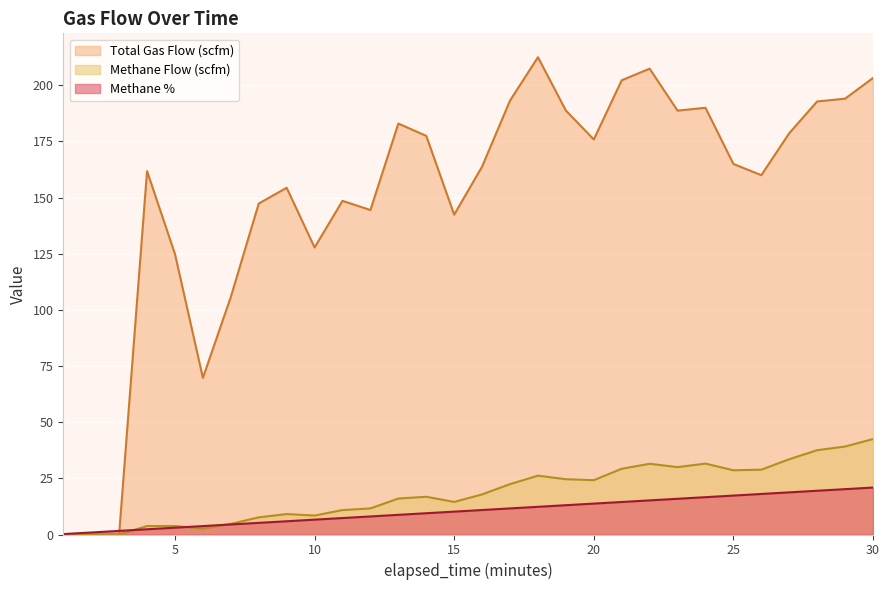

Does the chart display data point markers on the line(s)?

No